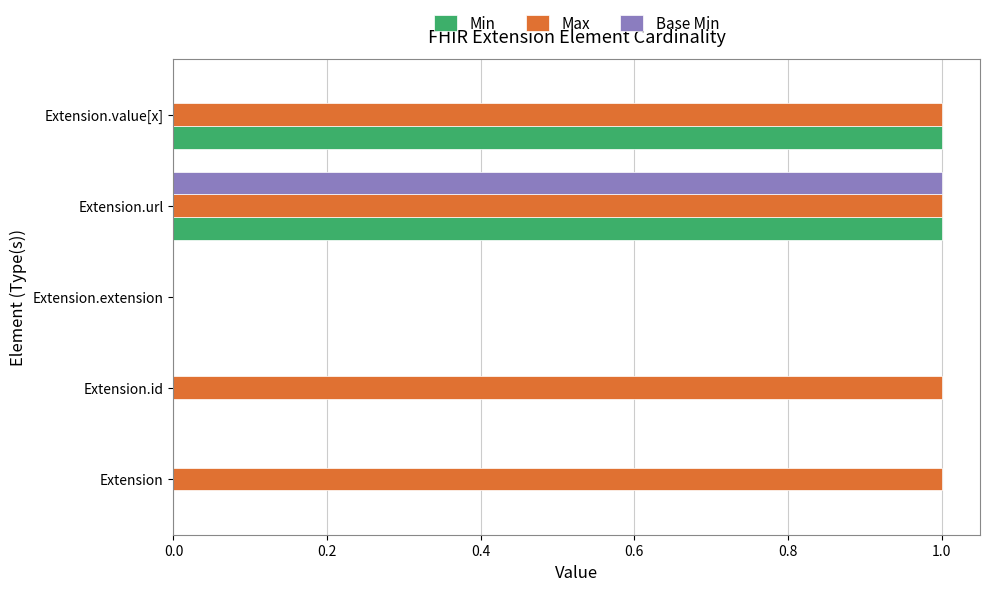

The value of Min at Extension is 0. True or false?

True